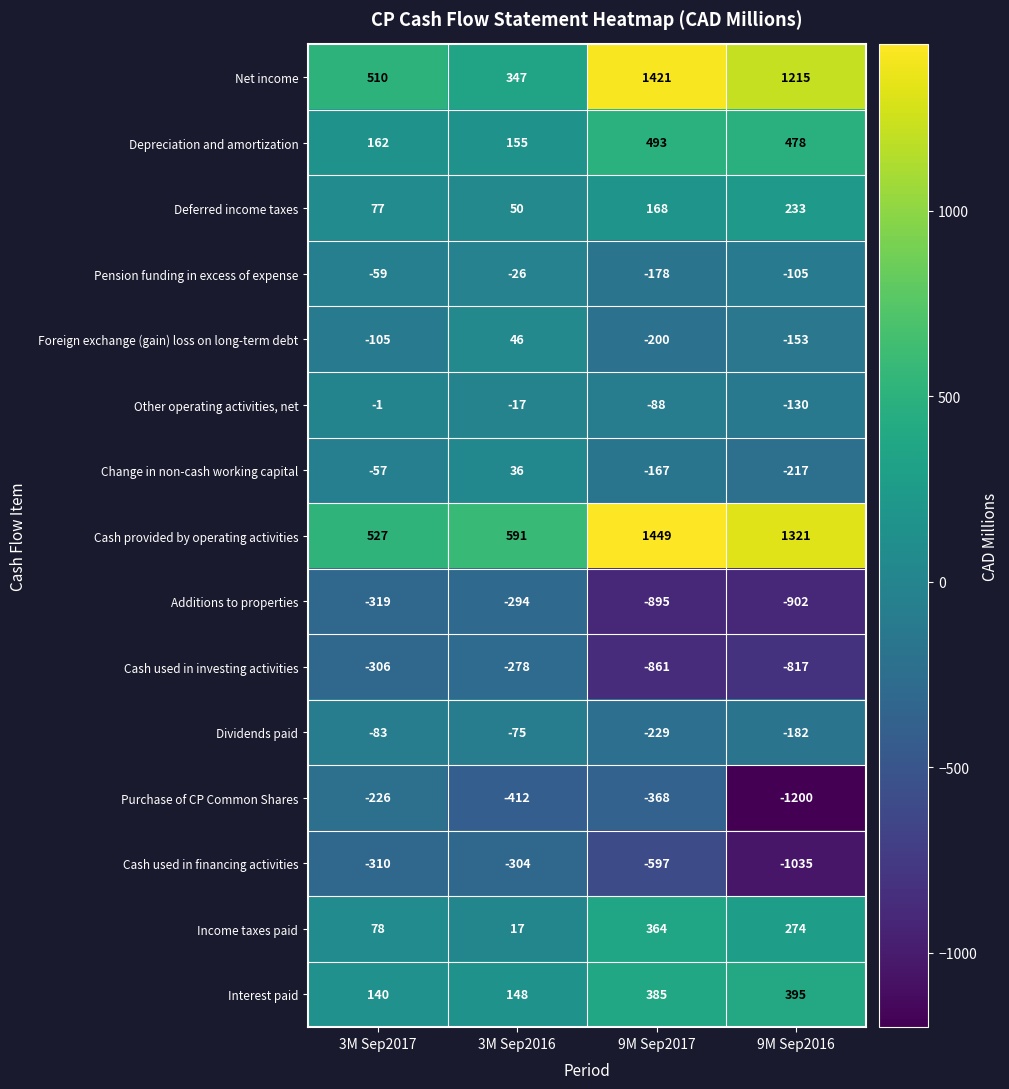

Between 3M Sep2016 and 9M Sep2017, which series saw the biggest shift?

Net income